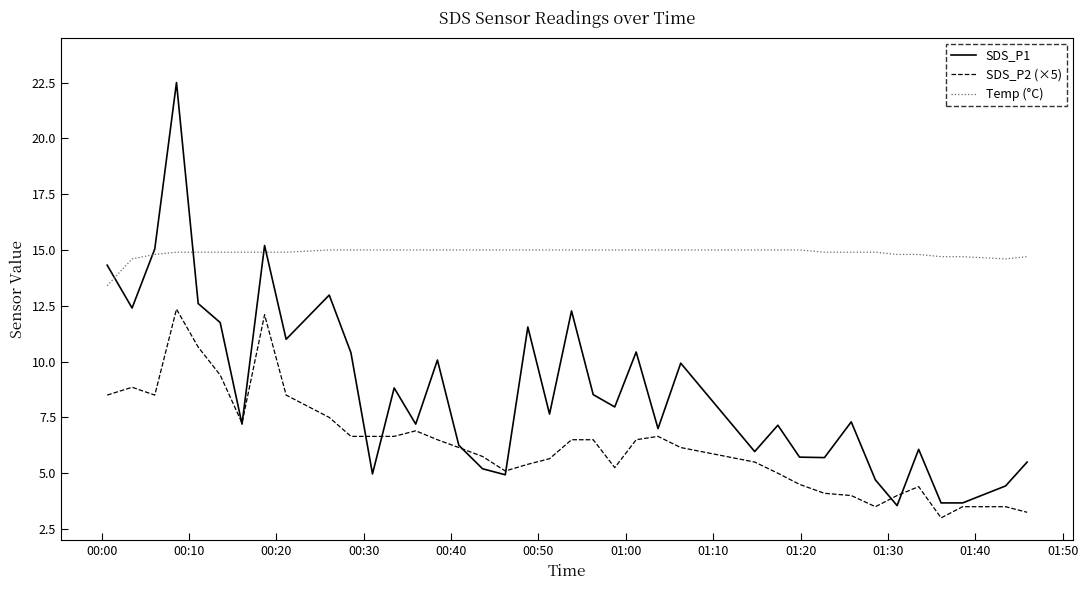

How many series are shown in this chart?

3